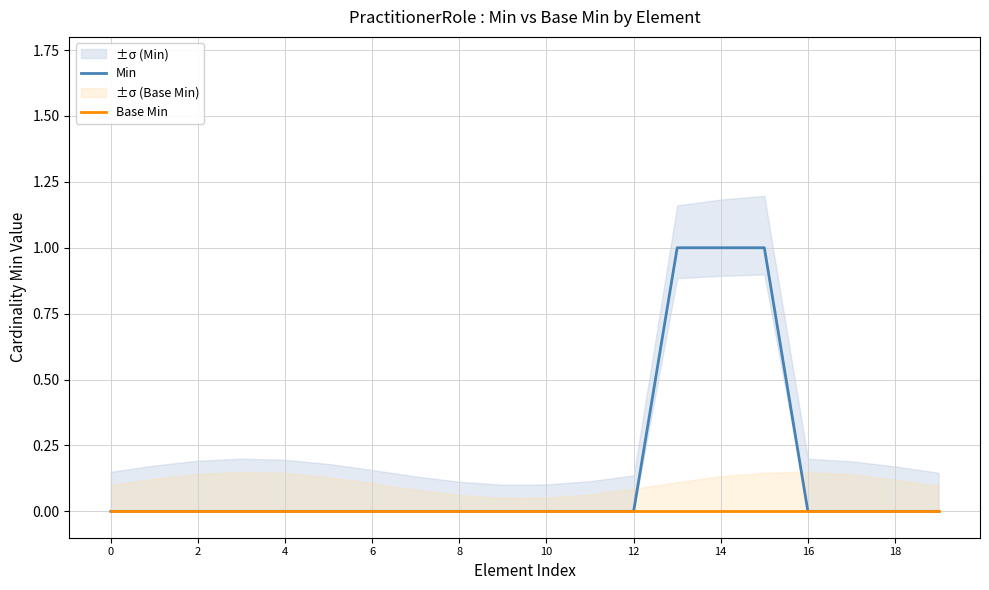

How many lines are shown in the chart?

2